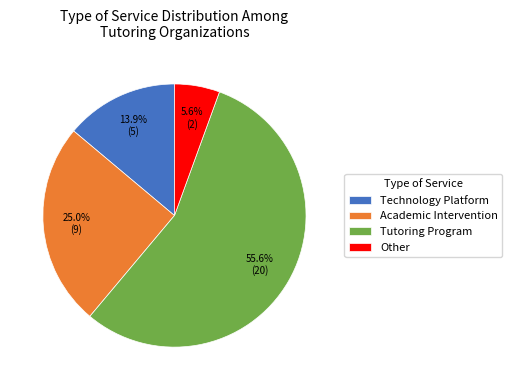

To the nearest percent, what is the difference between the Academic Intervention and Tutoring Program slice percentages?

31%